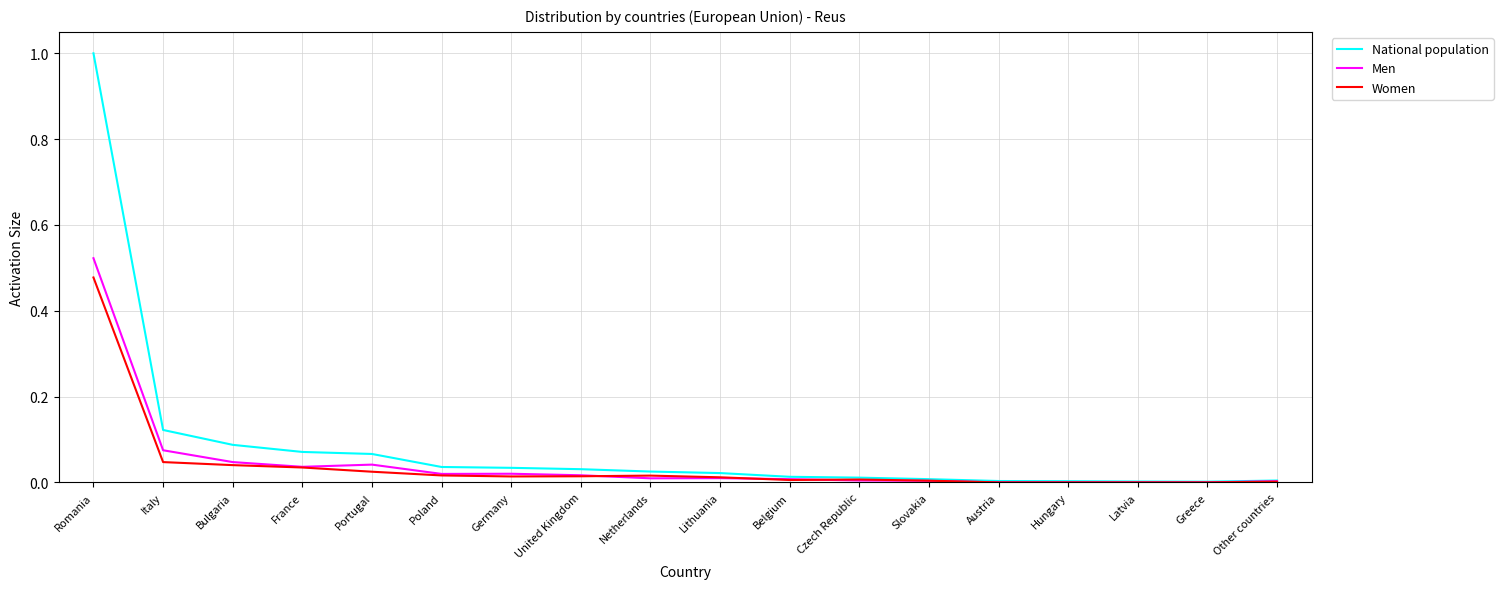

Which category has the highest value across all series?

Romania